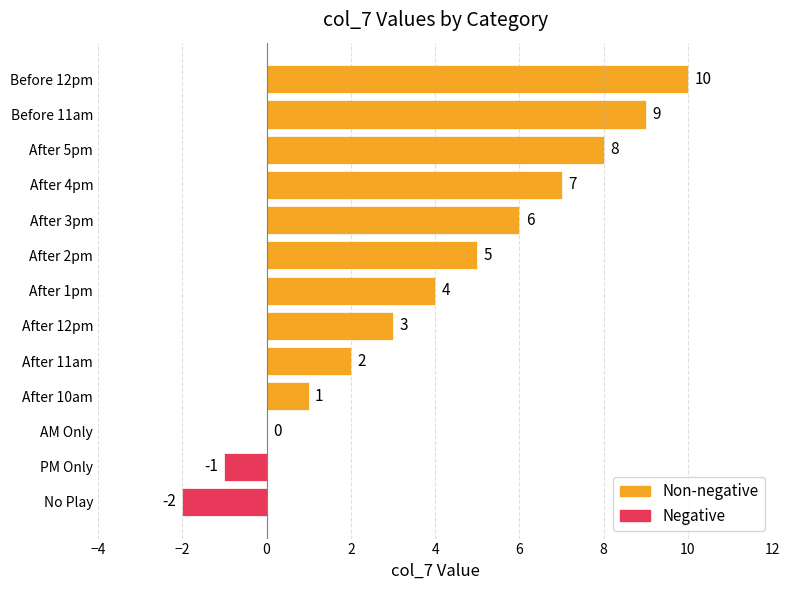

Reading bottom to top, list all the values displayed in this chart.

No Play=-2	PM Only=-1	AM Only=0	After 10am=1	After 11am=2	After 12pm=3	After 1pm=4	After 2pm=5	After 3pm=6	After 4pm=7	After 5pm=8	Before 11am=9	Before 12pm=10